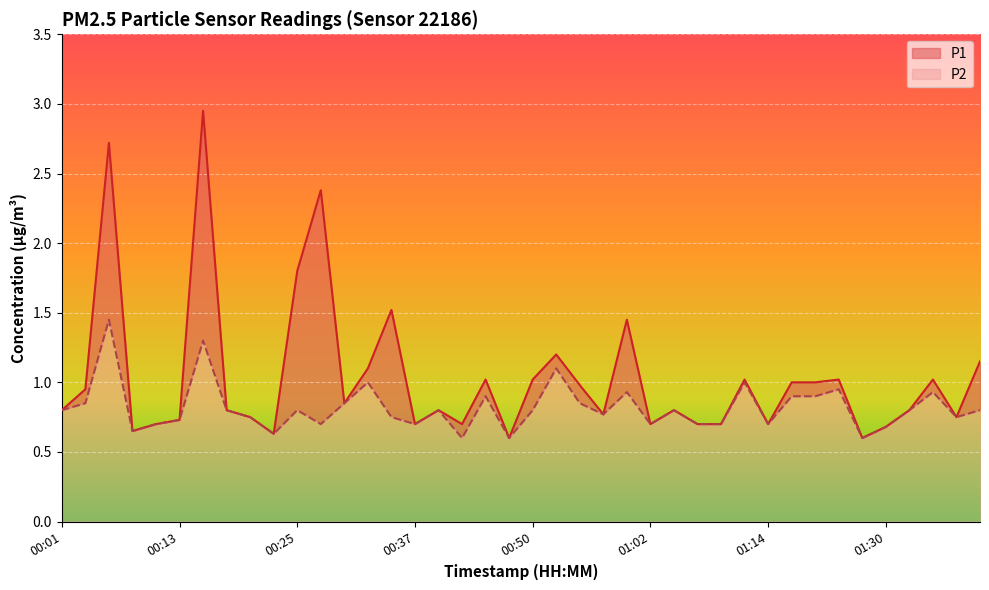

At which category is the sum across all series the highest?

00:16